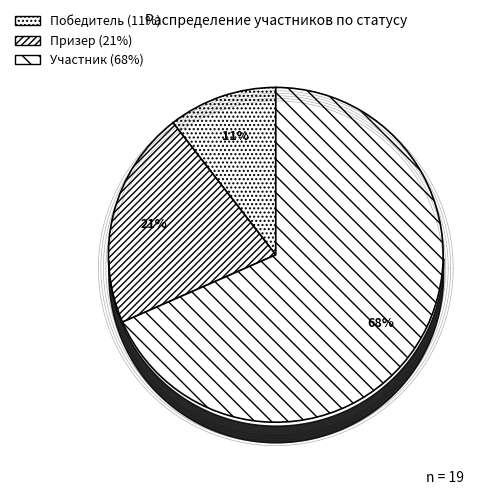

What is the largest slice in the pie chart?

Участник